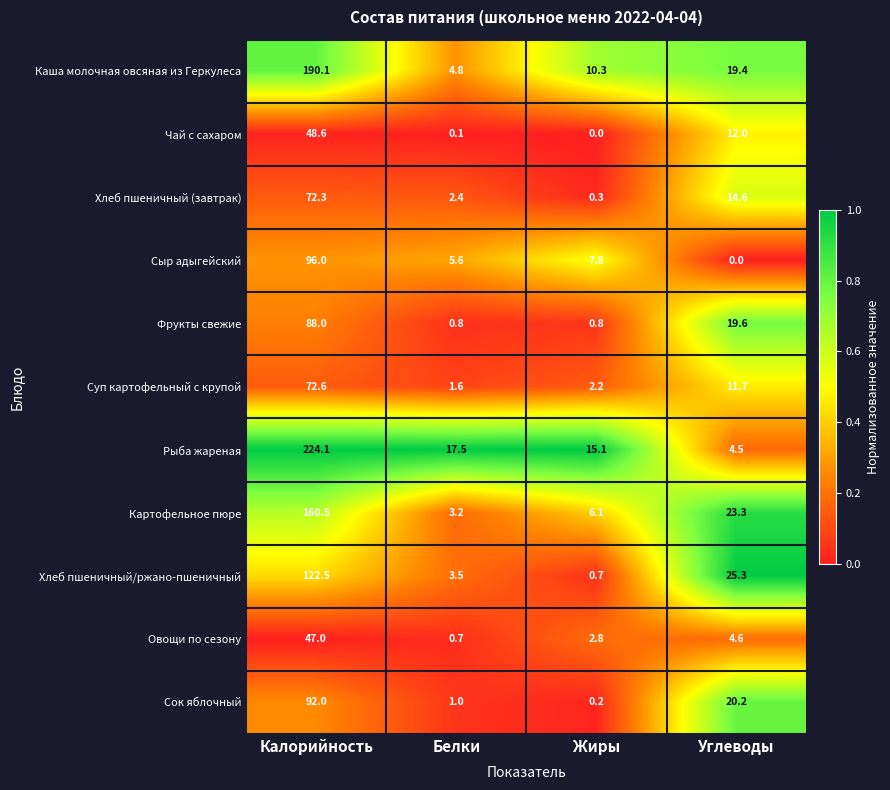

Which series has the widest spread of values?

Рыба жареная